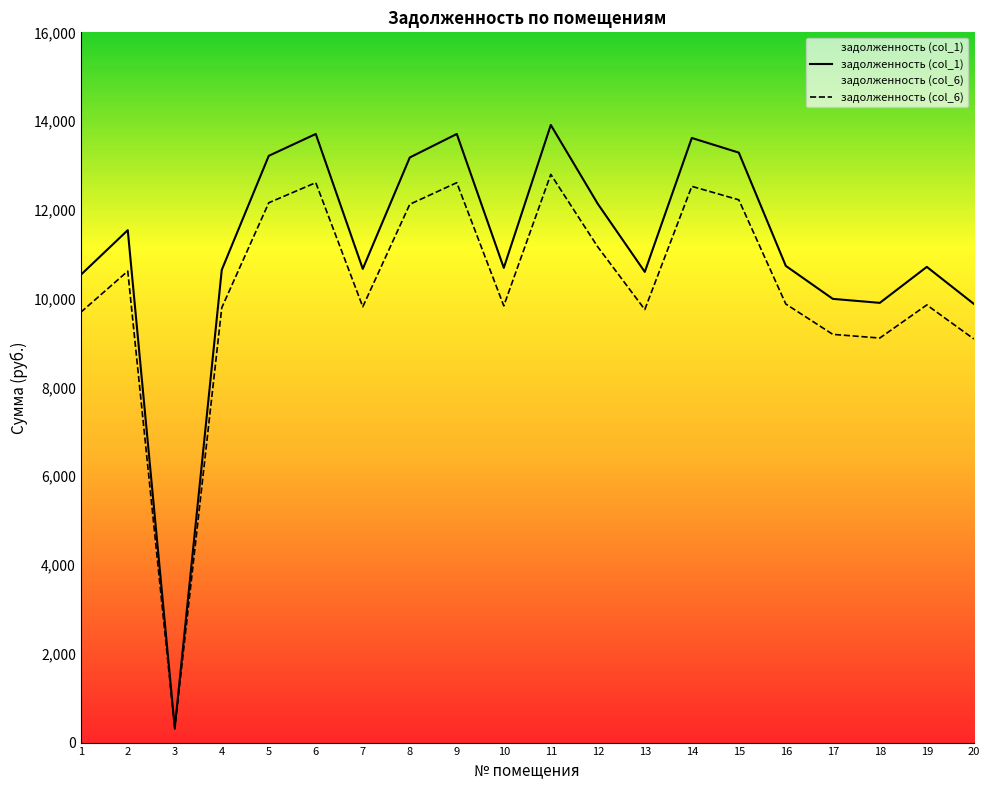

At which label does задолженность (col_1) reach its minimum?

3